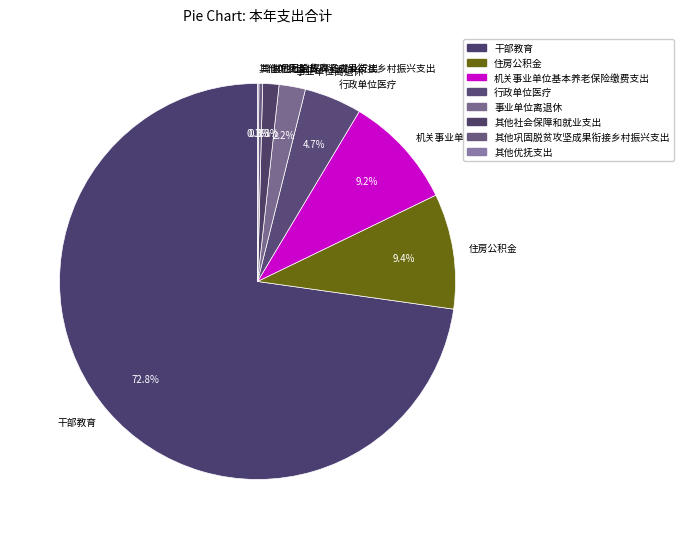

Does 住房公积金 represent more than half of the total?

No